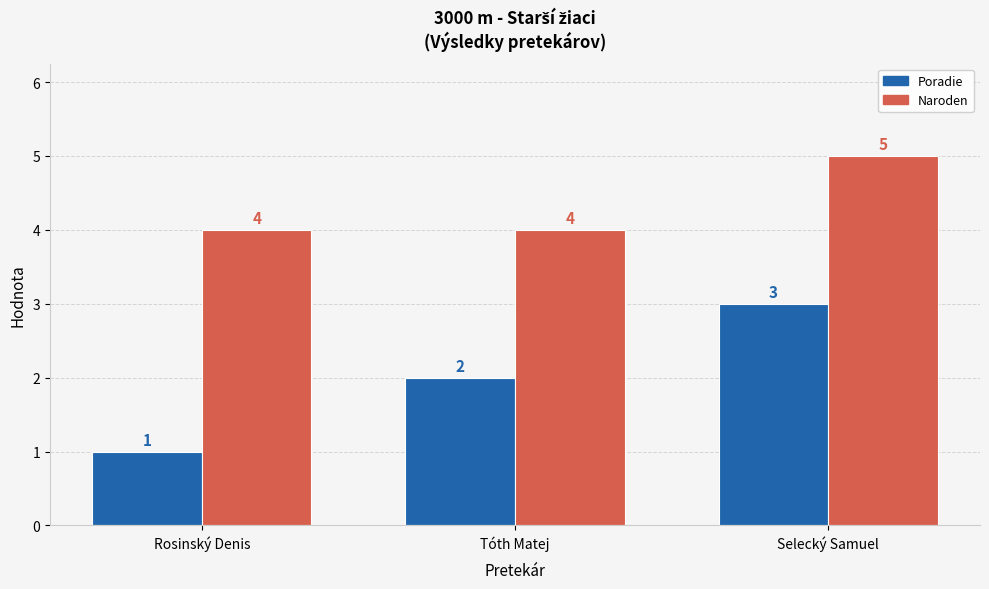

How many values in the Naroden series exceed 4?

1